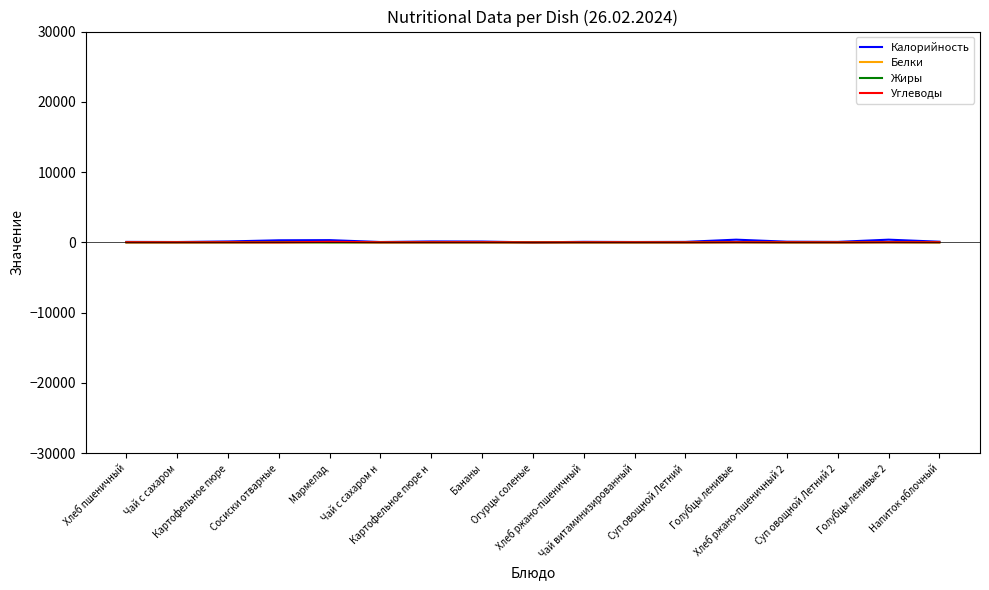

Which series has the widest spread of values?

Калорийность